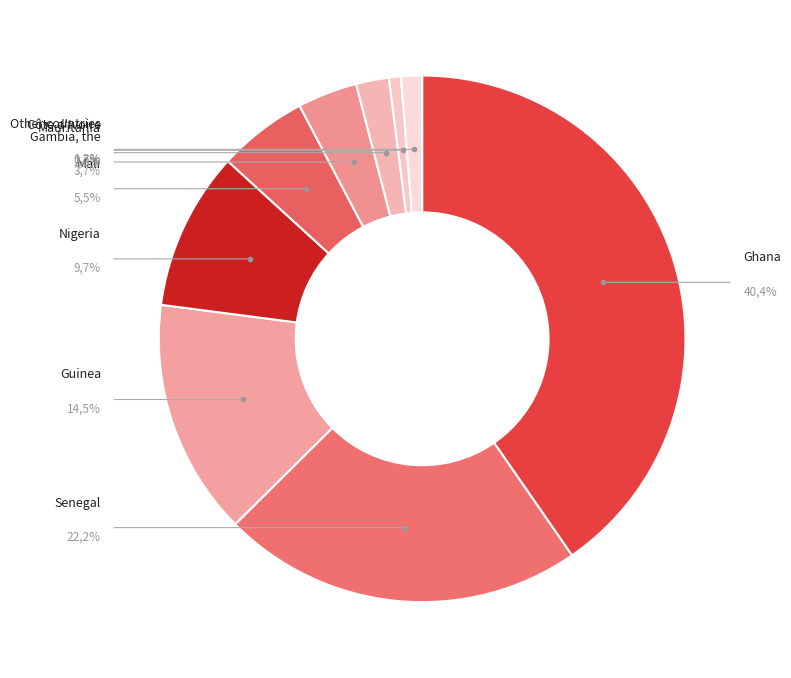

Which has a higher value, Senegal or Guinea?

Senegal